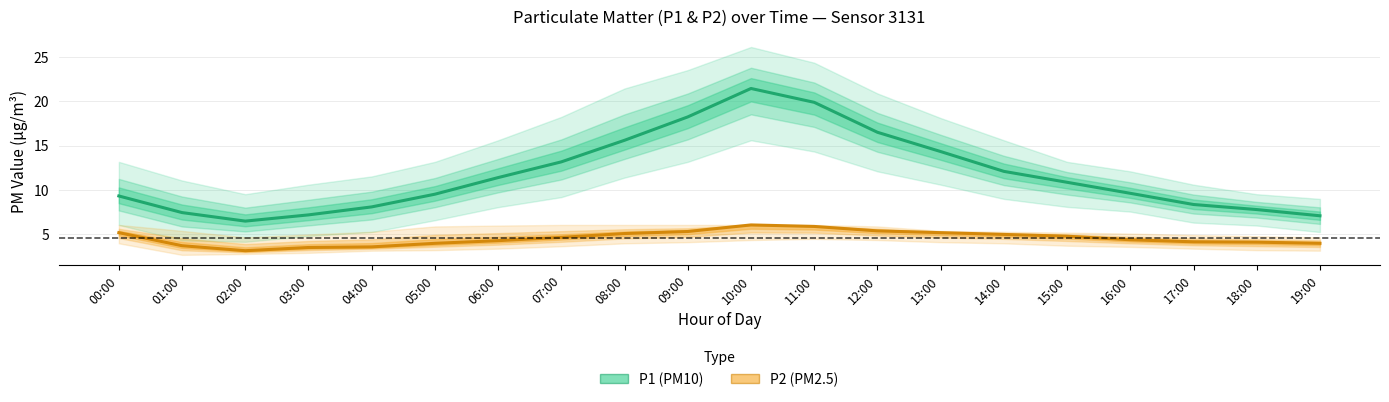

Which series has the largest total across all categories?

P1 (PM10)